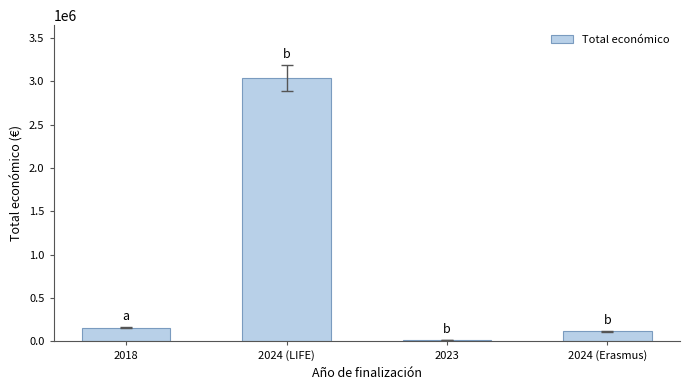

Between 2024 (Erasmus) and 2024 (LIFE), which is larger?

2024 (LIFE)